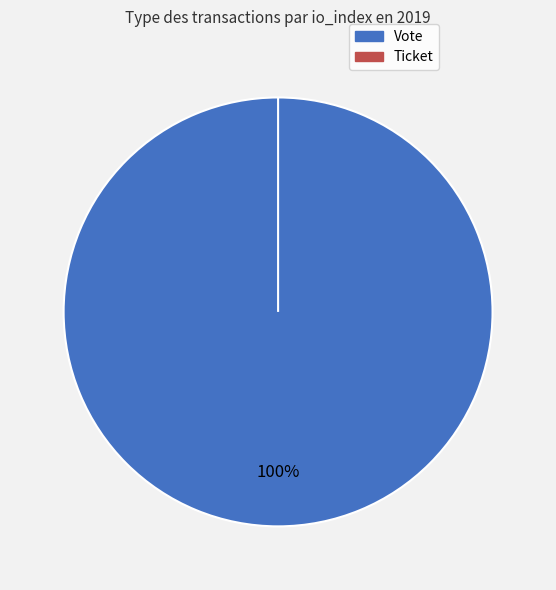

Does Vote account for over 50% of the chart?

Yes